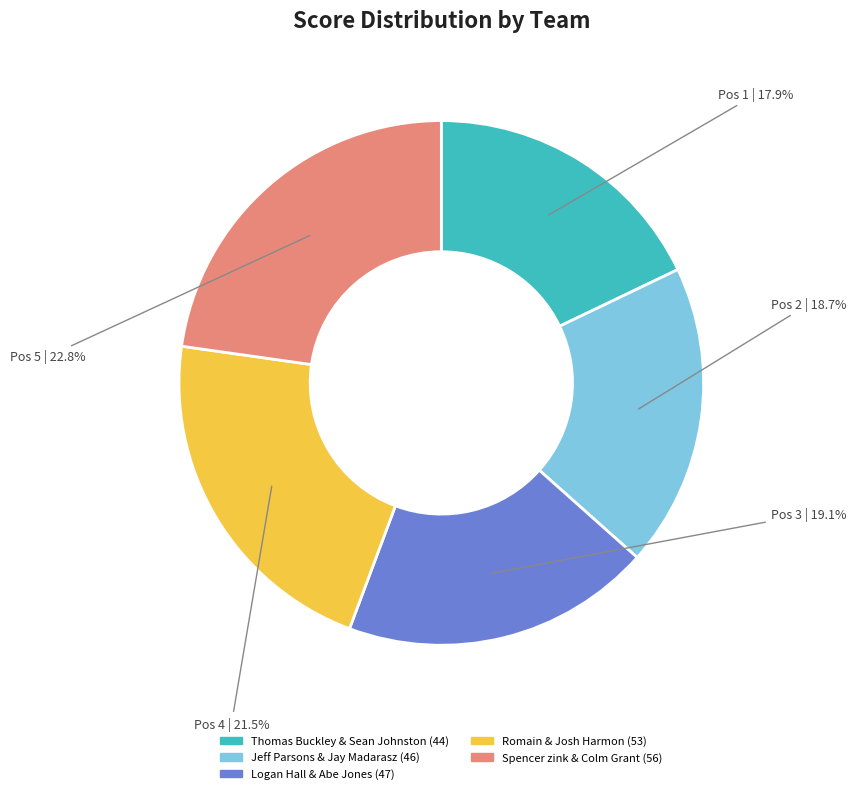

How many segments does this pie chart have?

5